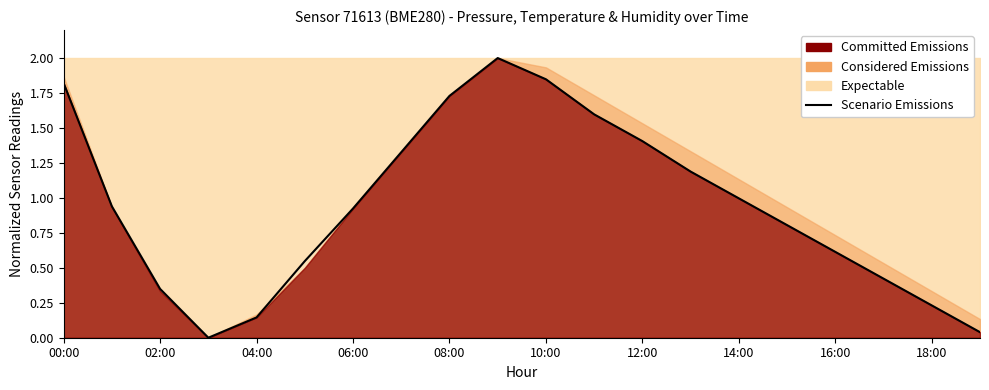

What position from the right is 15?

5